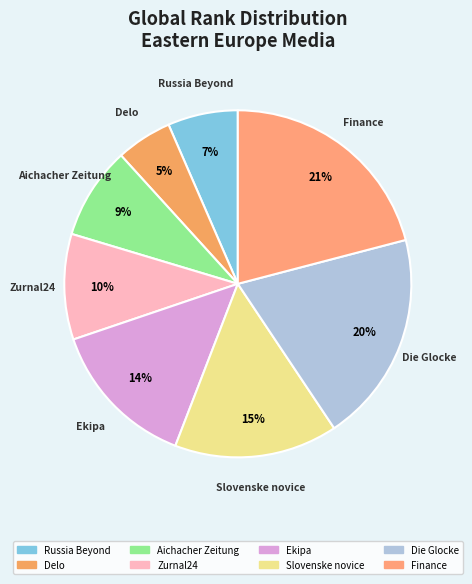

The Aichacher Zeitung slice represents 9% of the pie. True or false?

True